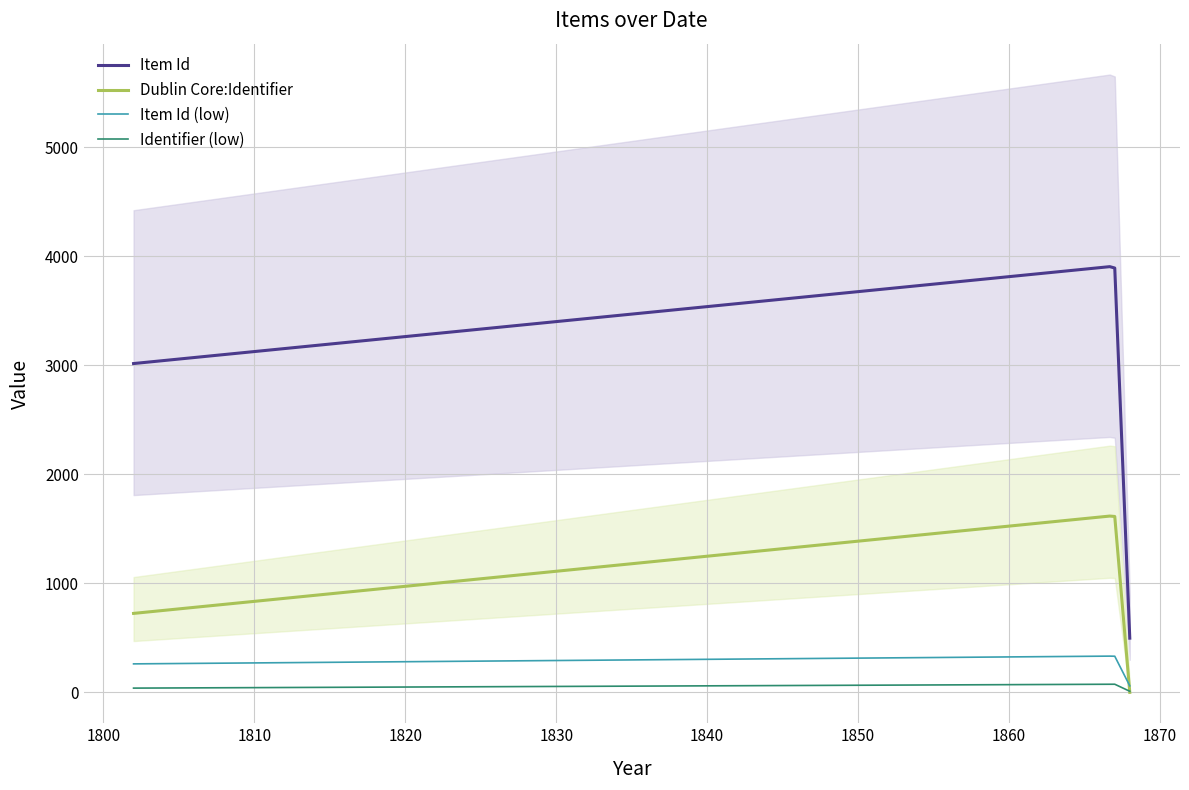

Where is Item Id nearest to the value 2202?

1802